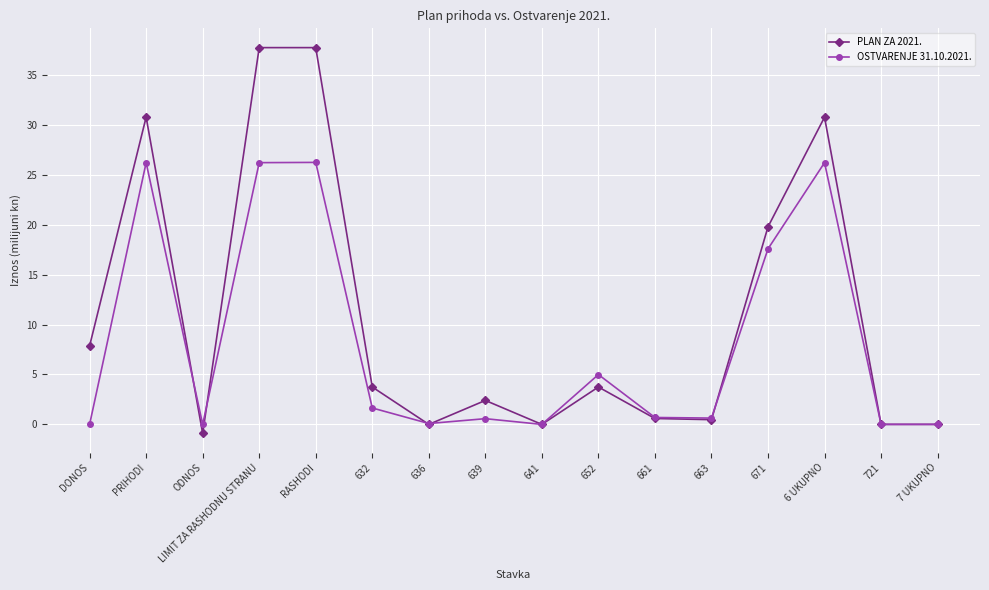

What are all the series names shown in the legend?

PLAN ZA 2021., OSTVARENJE 31.10.2021.